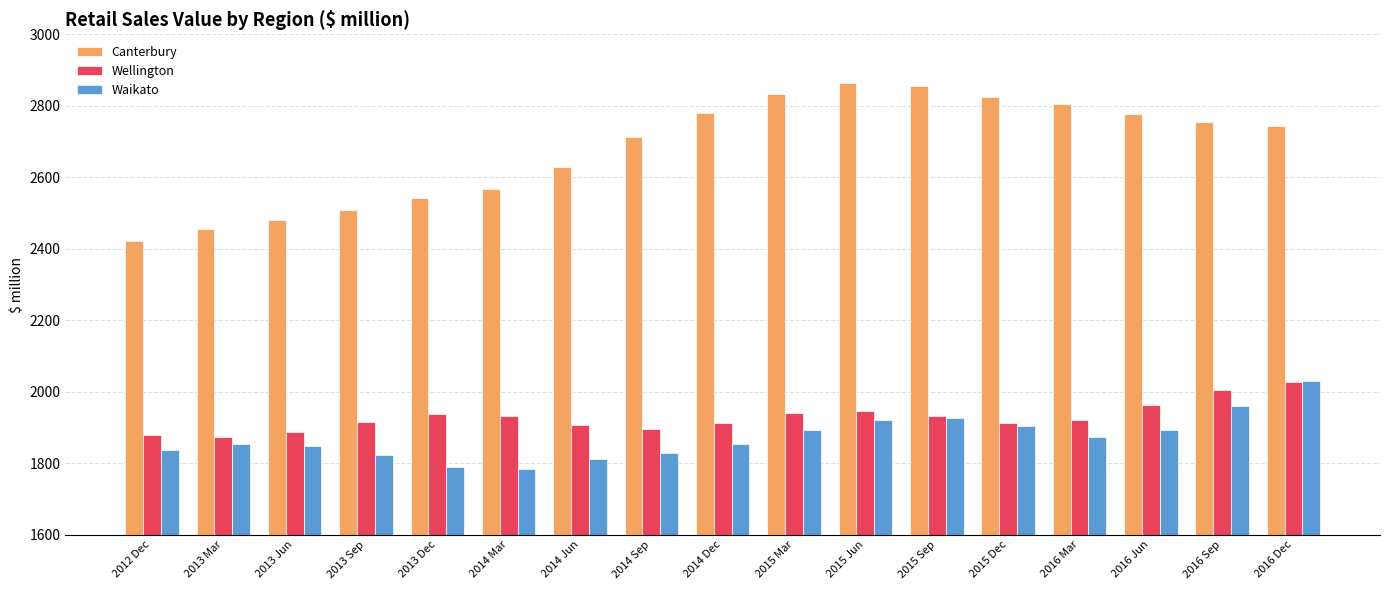

What is the smallest value displayed?

1785